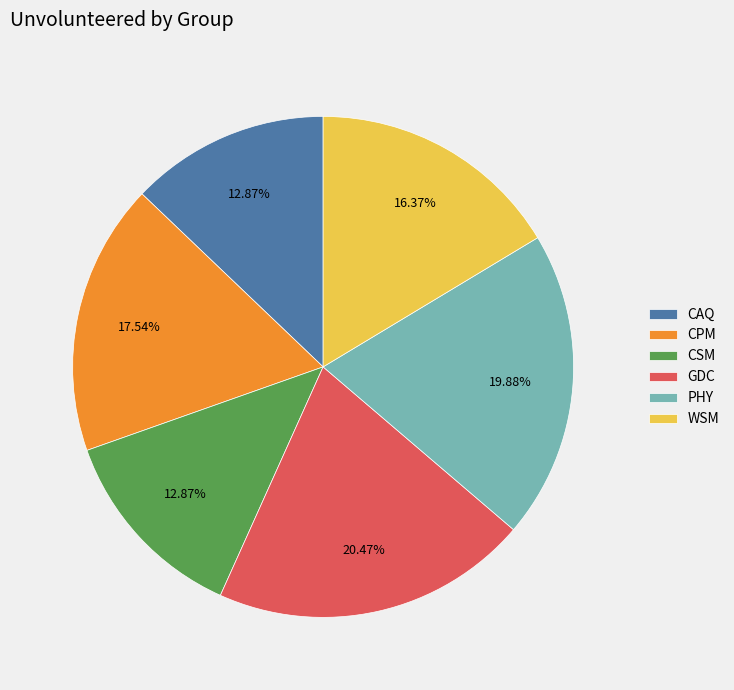

Count the number of slices in the pie.

6